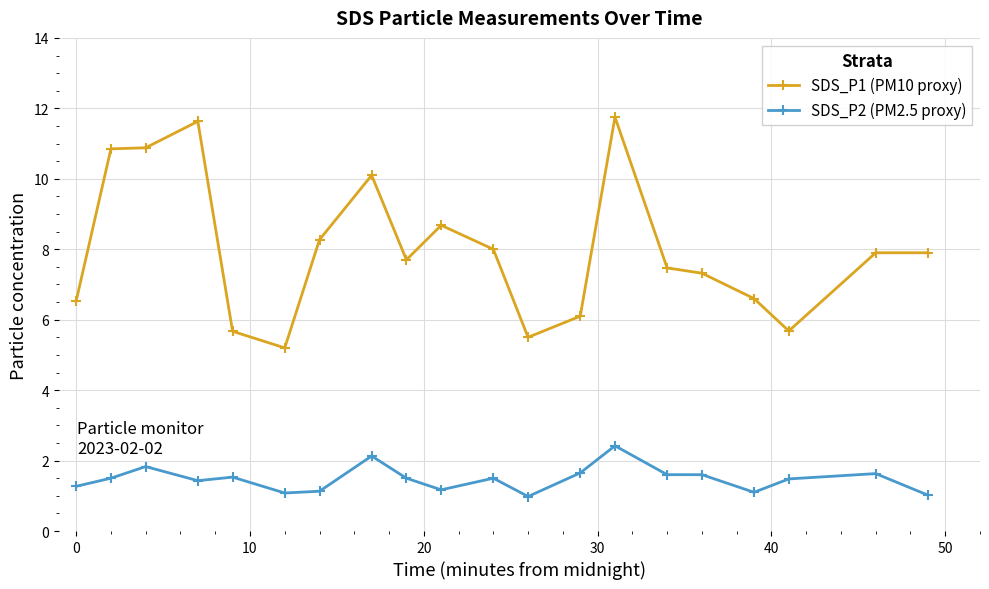

True or false: SDS_P1 (PM10 proxy) and SDS_P2 (PM2.5 proxy) cross at least once.

False